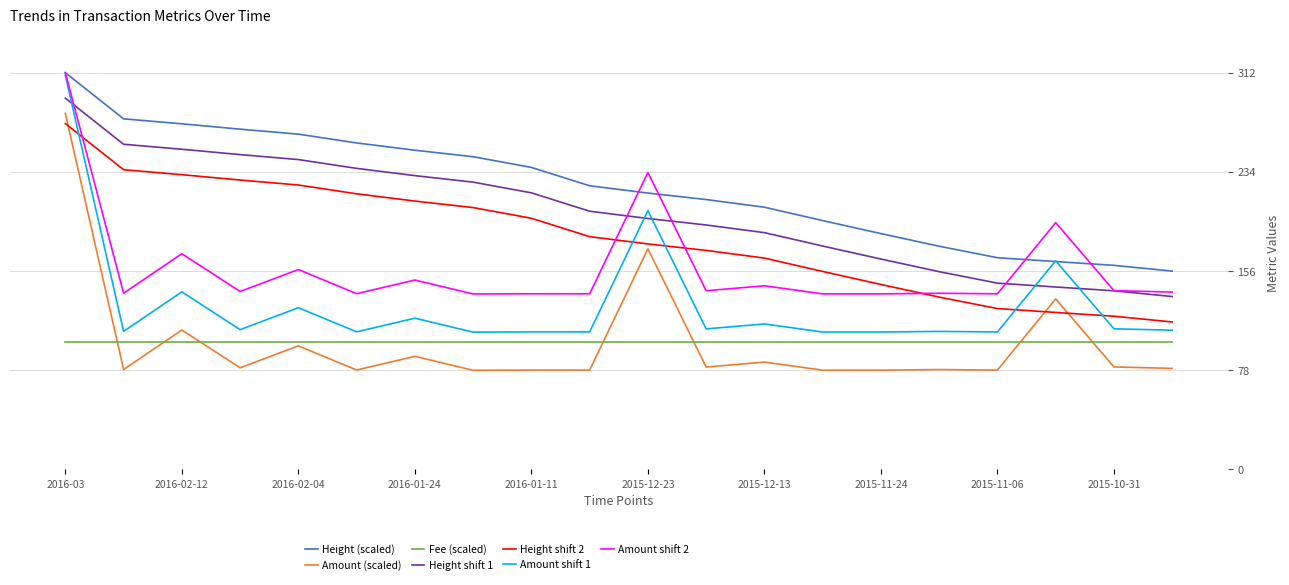

True or false: Amount shift 1 and Amount (scaled) cross at least once.

False